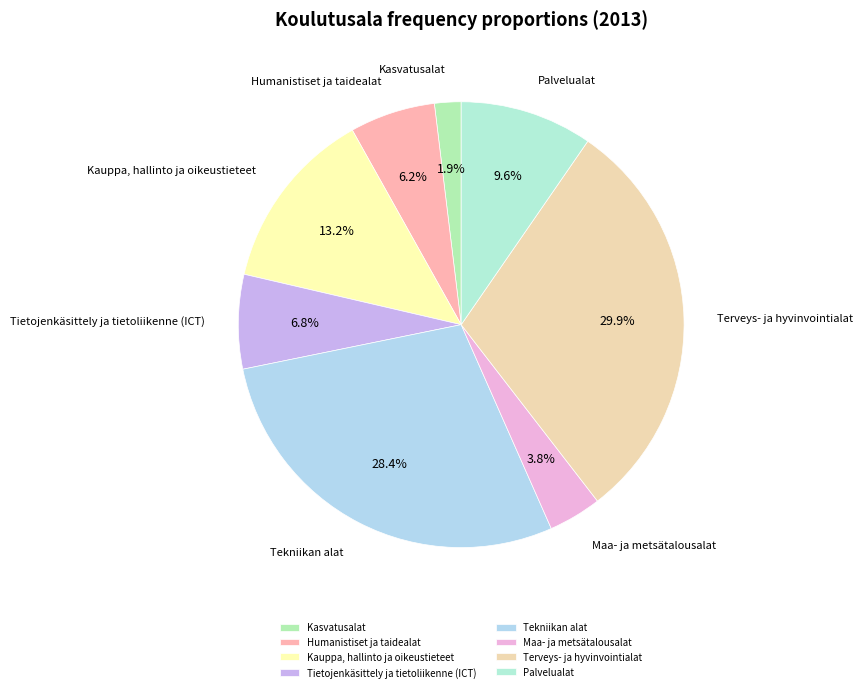

To the nearest percent, what is the average slice percentage?

12%